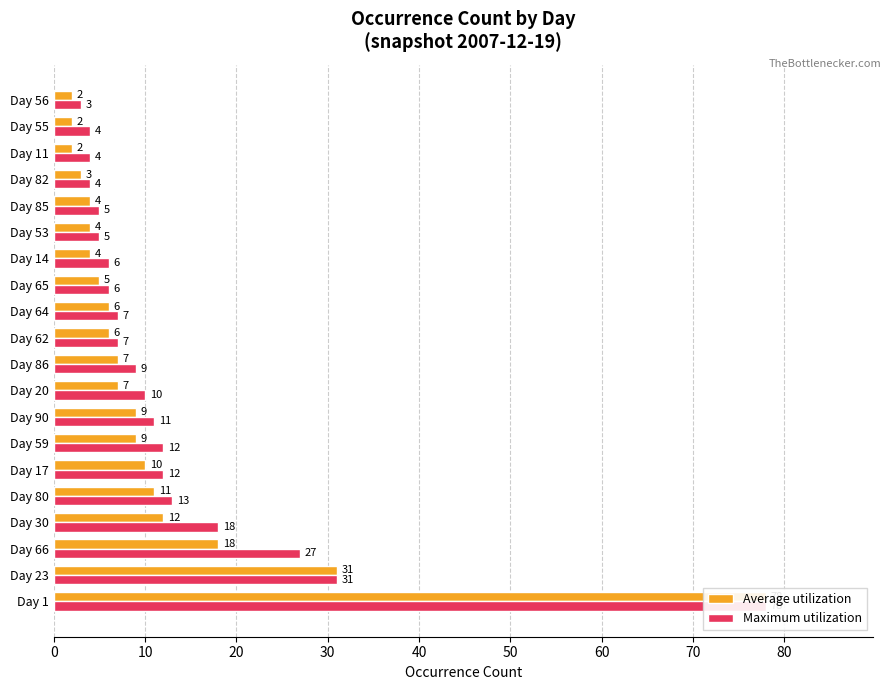

Count the number of categories in the chart.

20